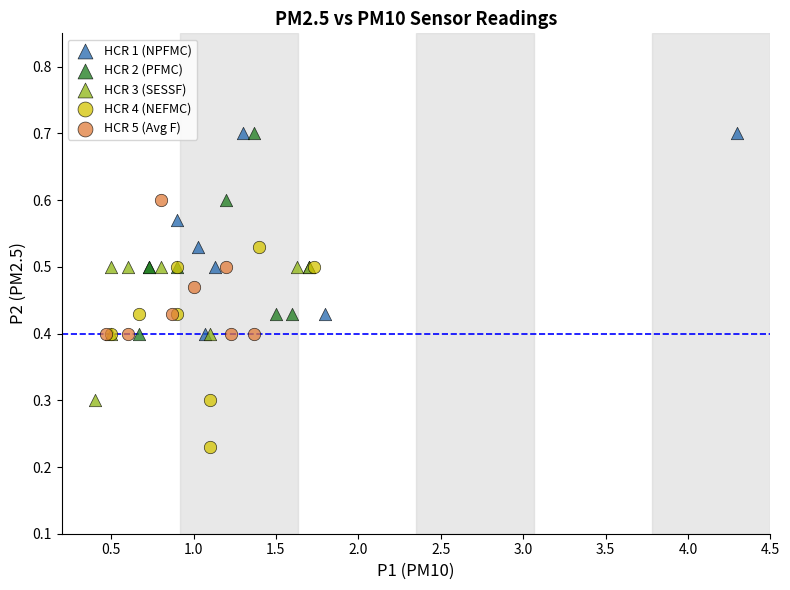

Which series reaches the minimum Y coordinate?

HCR 4 (NEFMC)